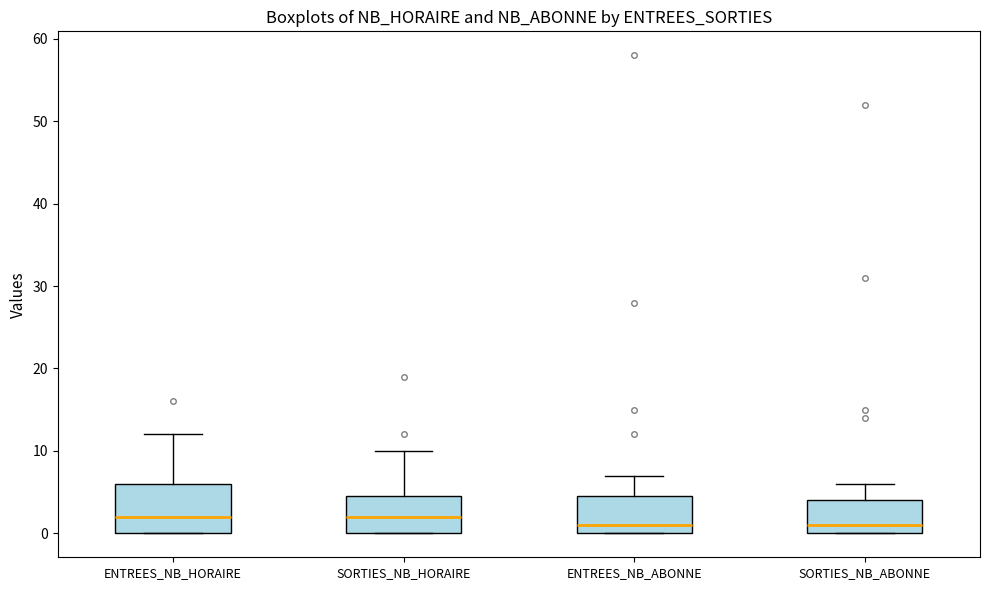

Reading left to right, read every box against the y-axis: the position of its median line, the range the box covers, and the ends of its whiskers. The values are not printed on the chart, so give them approximately, as read against the axis.

ENTREES_NB_HORAIRE: median 2, box 0 to 6, whiskers 0 to 12
SORTIES_NB_HORAIRE: median 2, box 0 to 5, whiskers 0 to 10
ENTREES_NB_ABONNE: median 1, box 0 to 5, whiskers 0 to 7
SORTIES_NB_ABONNE: median 1, box 0 to 4, whiskers 0 to 6